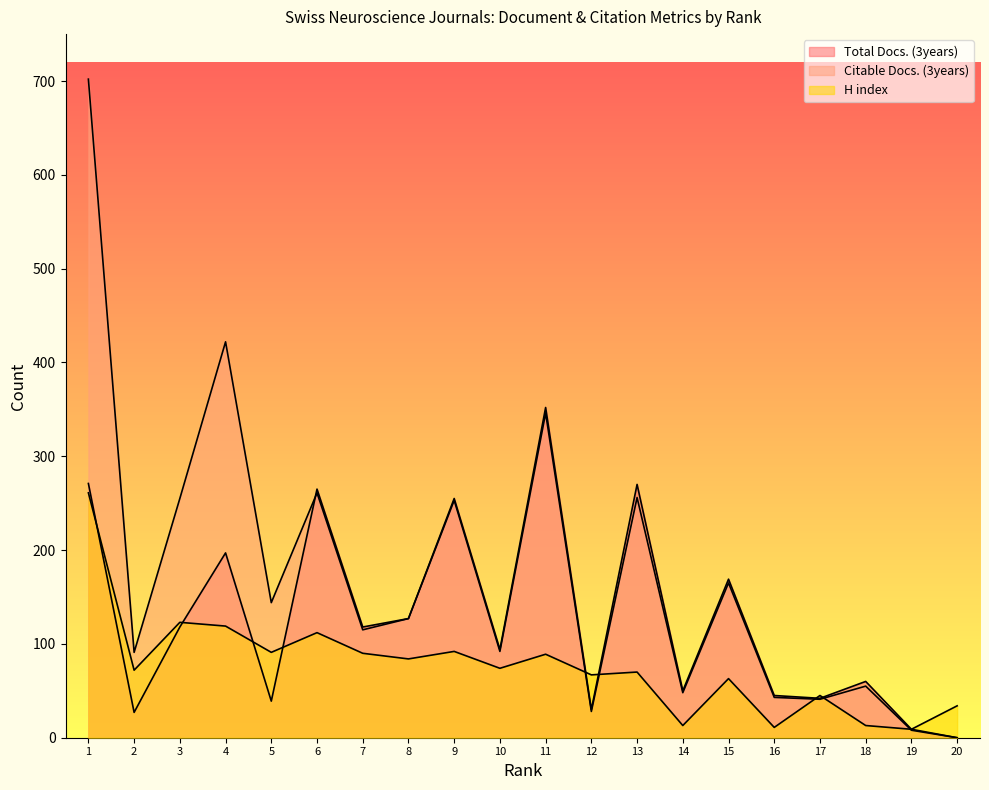

Which series has the largest range (max minus min)?

Citable Docs. (3years)